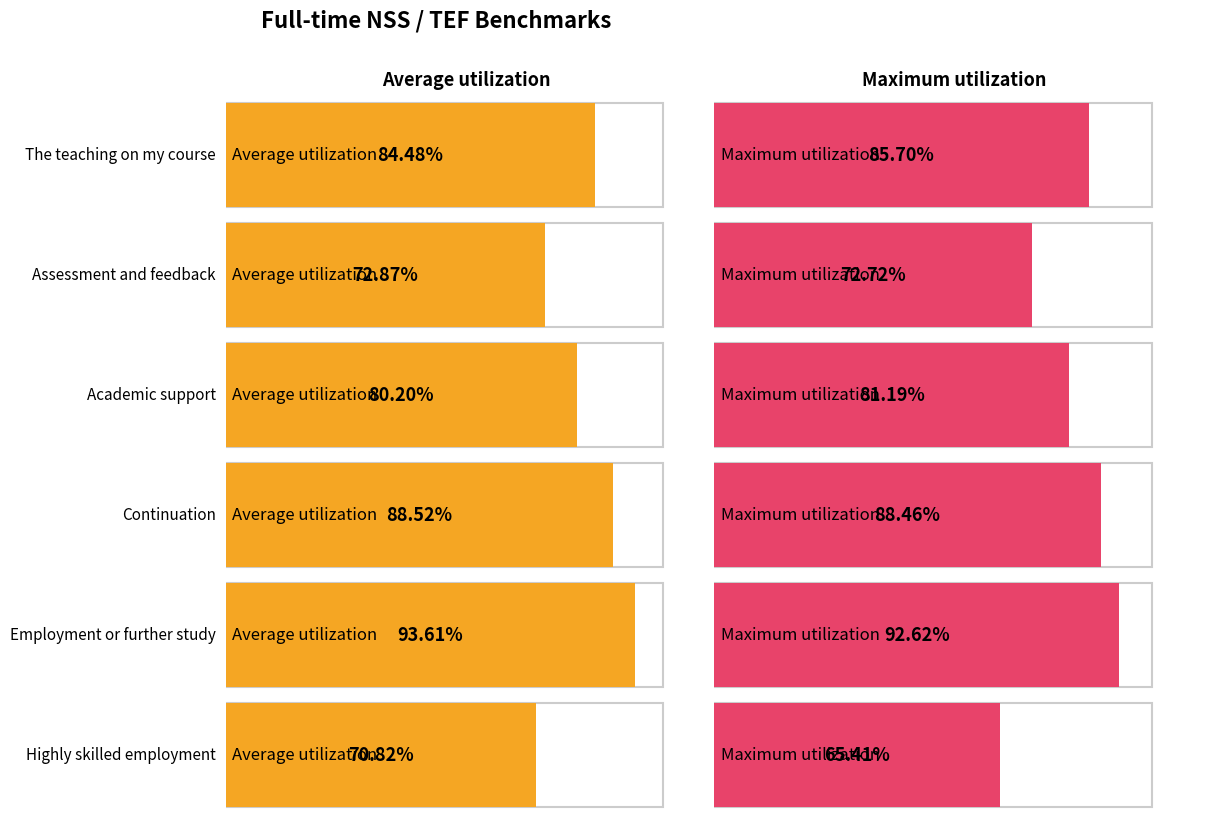

What is the sum of all Maximum utilization values?

486.1